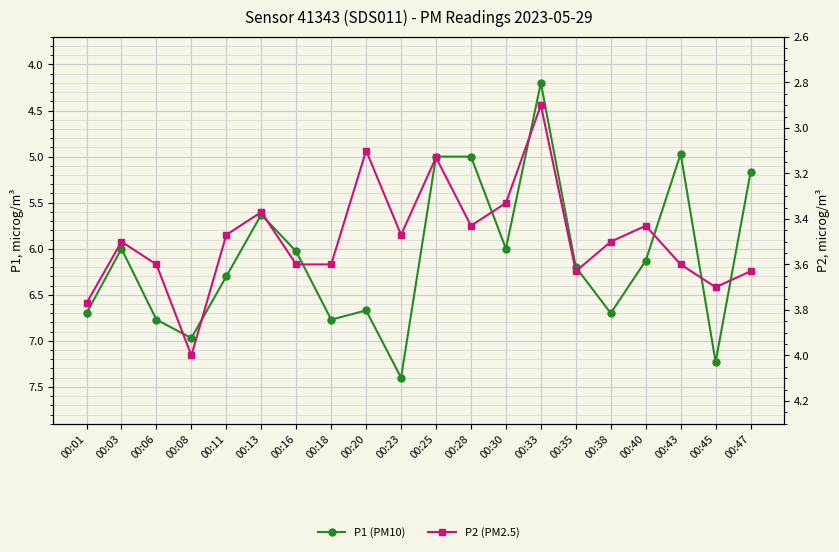

True or false: P1 (PM10) has a value of 11.3 at 00:18.

False